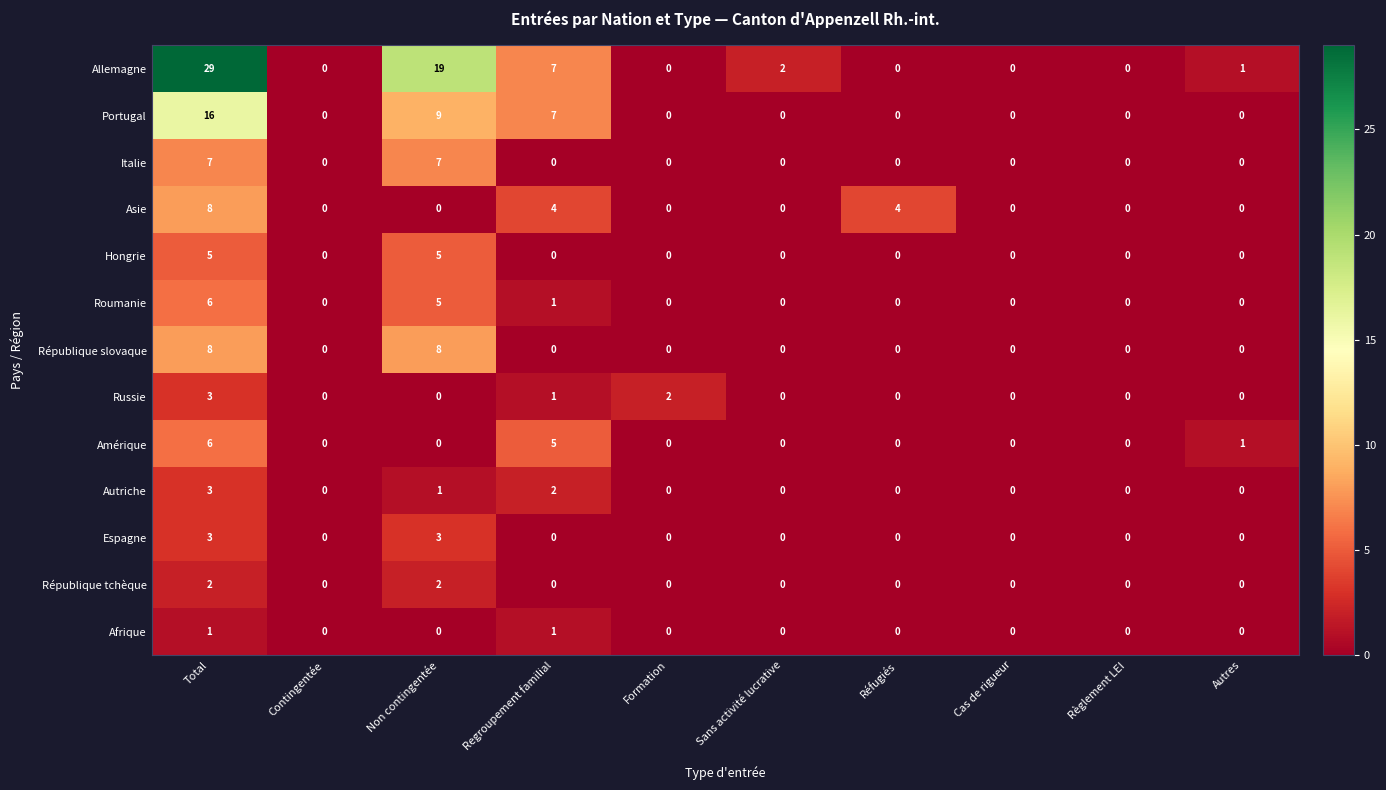

Between Contingentée and Réfugiés, which series saw the biggest shift?

Asie